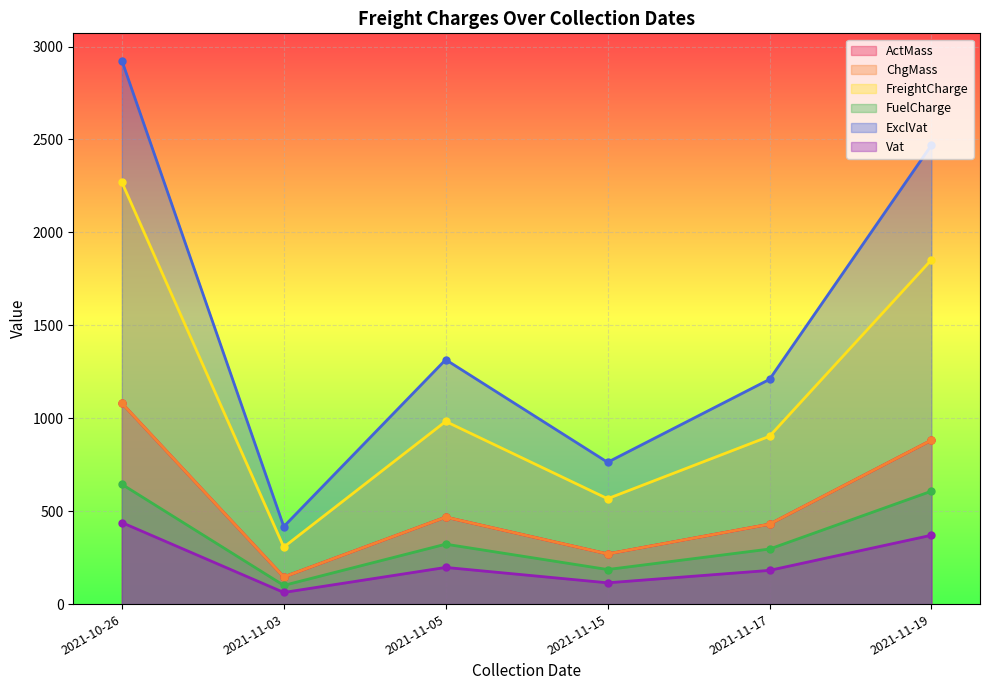

What is the difference between the maximum and minimum values in the ChgMass series?

935.0